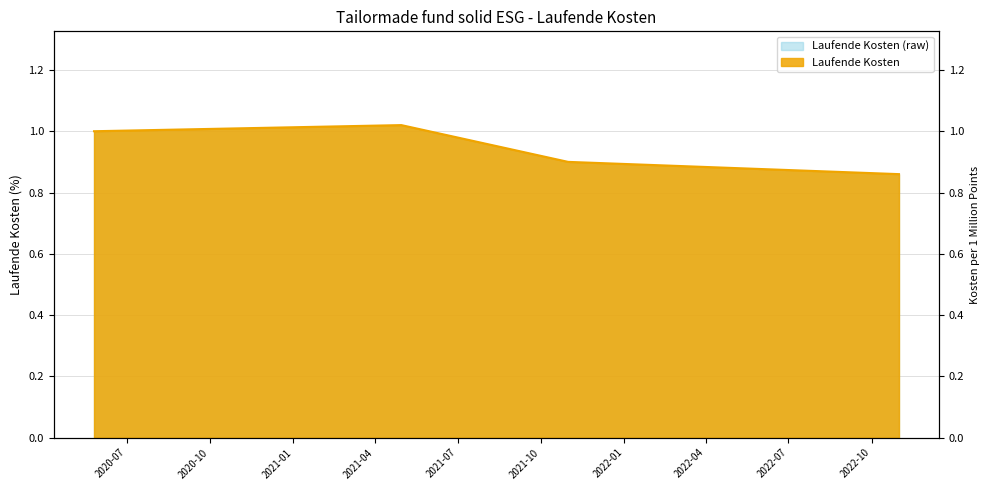

How many lines are shown in the chart?

1